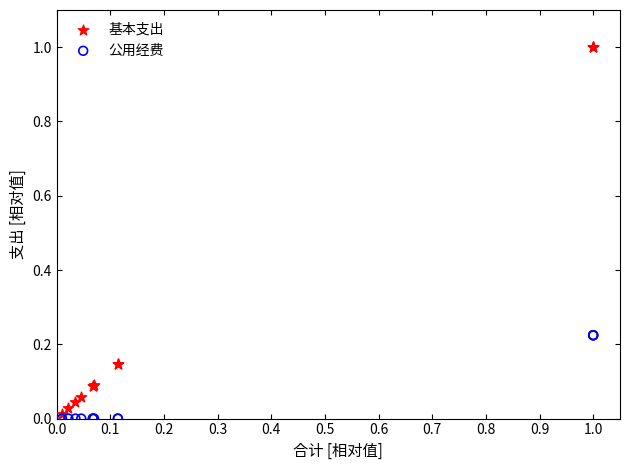

Which series has the widest spread of Y values?

基本支出